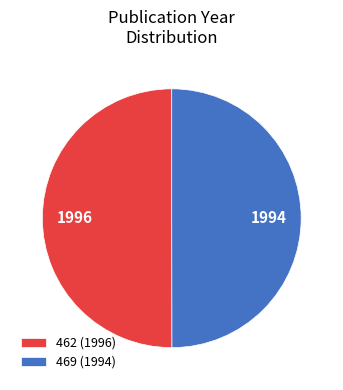

What is the ratio of the value at 462 (1996) to the value at 469 (1994)?

1.0